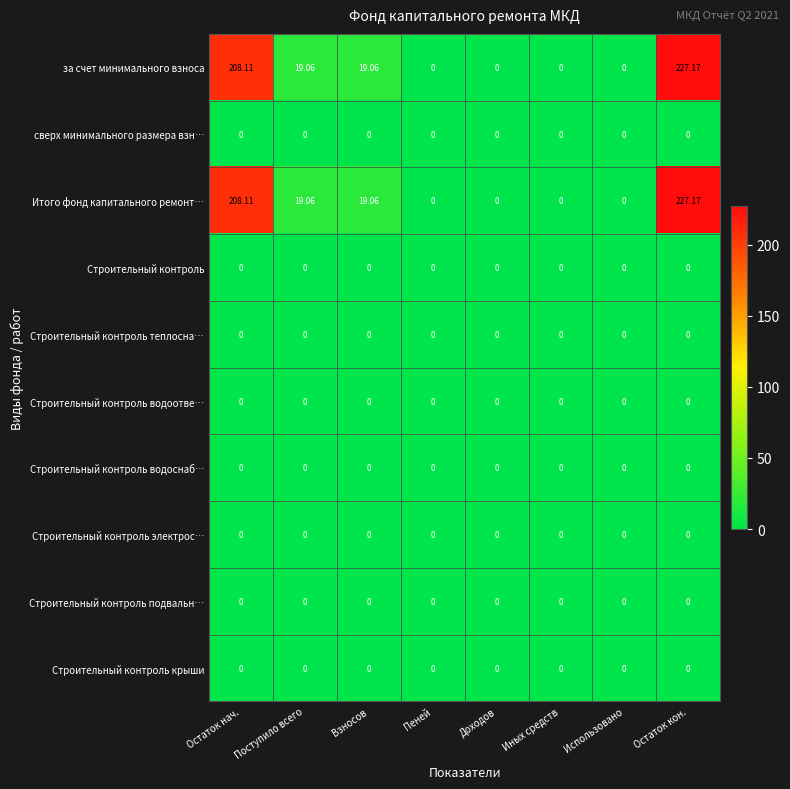

At which category is the sum across all series the highest?

Остаток кон.